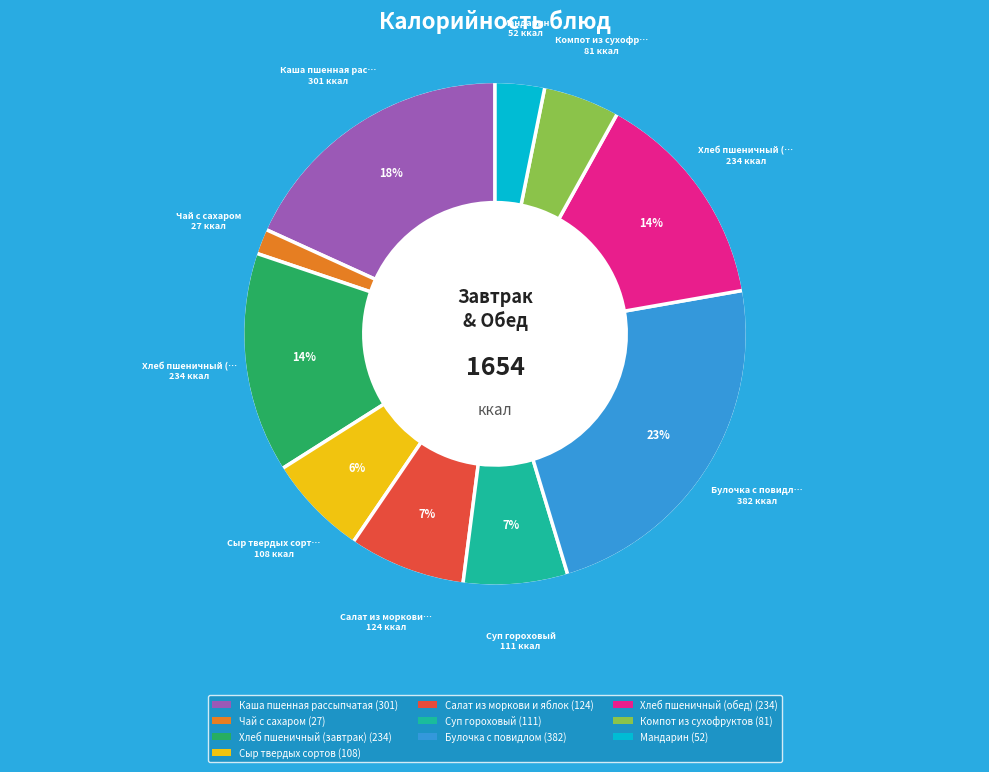

Between Чай с сахаром and Салат из моркови и яблок, which is larger?

Салат из моркови и яблок